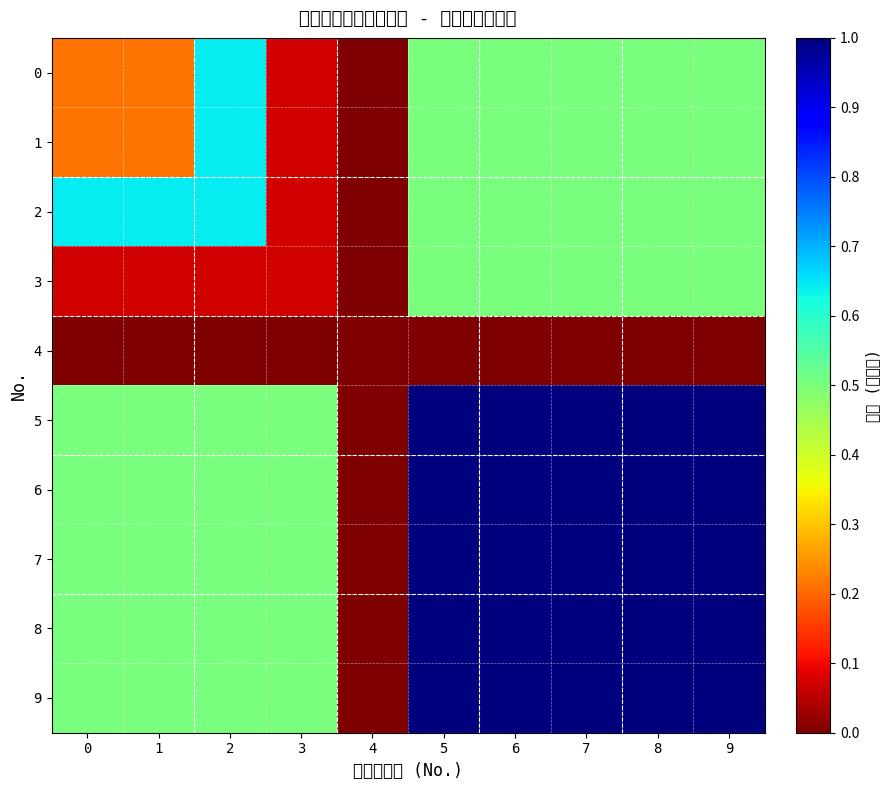

Which series has the widest spread of values?

5